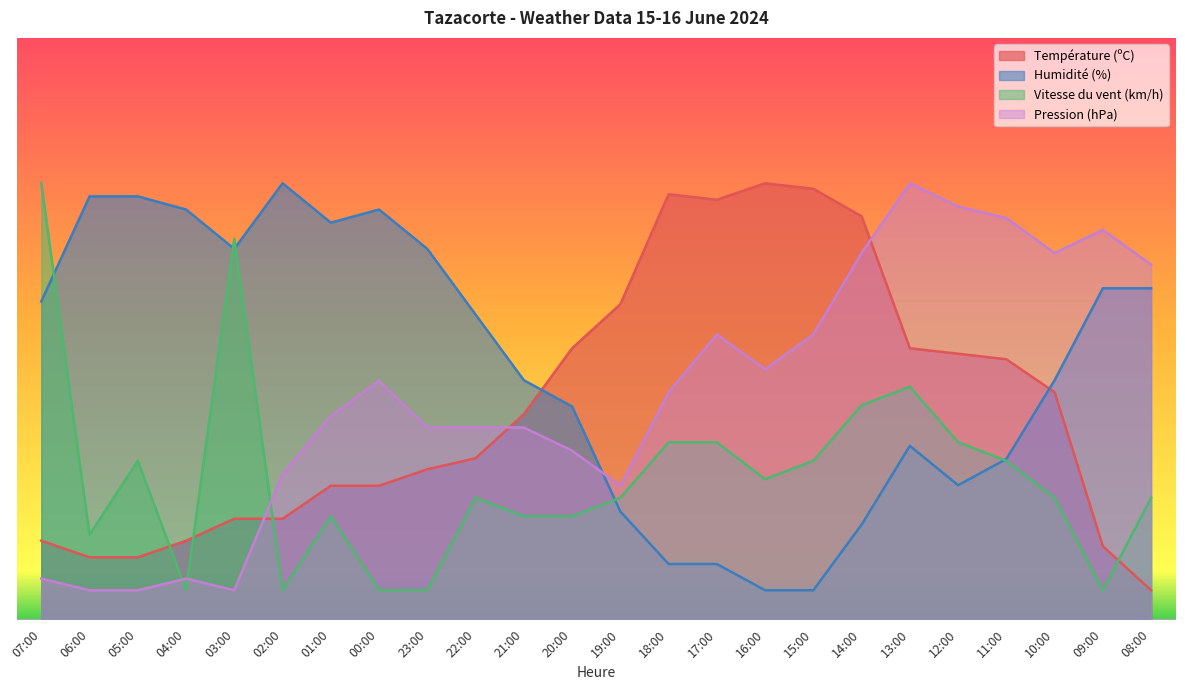

What is the maximum value for Vitesse du vent (km/h)?

75.0